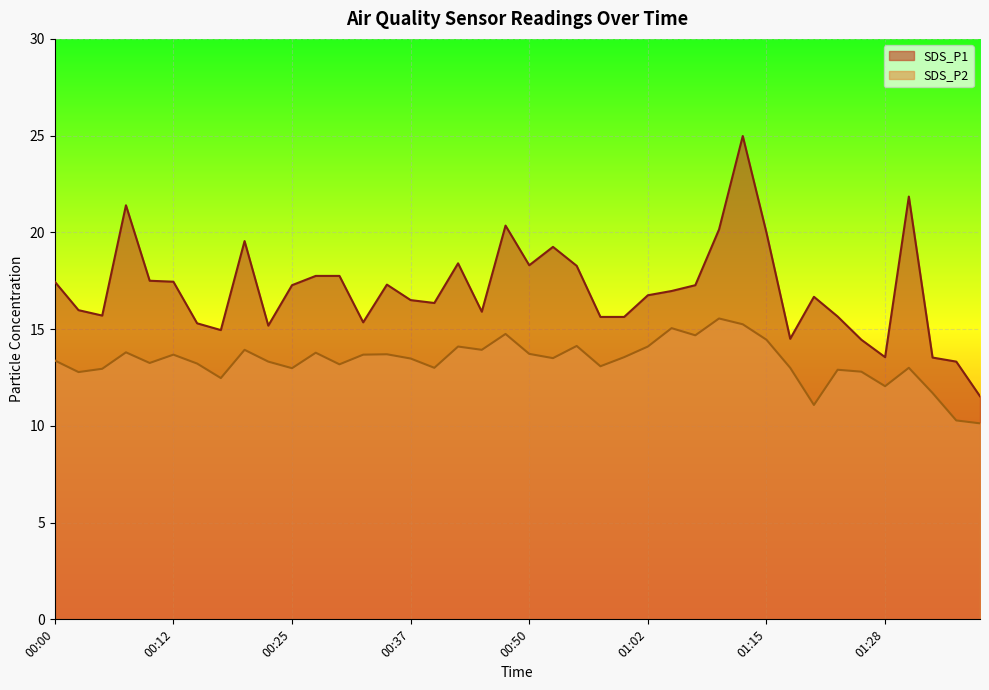

Which has a higher value, 00:52 or 00:00?

00:52